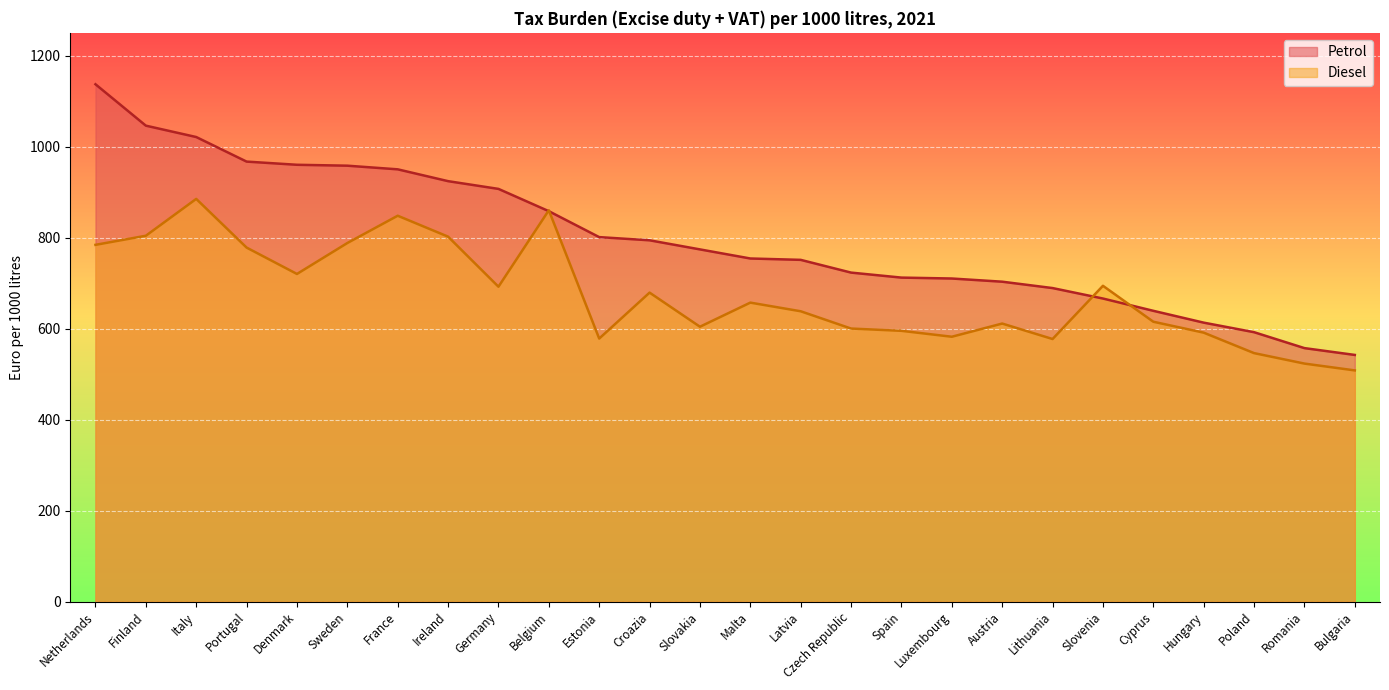

Reading left to right, extract all data points from this chart.

Petrol: Netherlands=1137	Finland=1046	Italy=1021	Portugal=967	Denmark=960	Sweden=958	France=950	Ireland=924	Germany=907	Belgium=858	Estonia=801	Croazia=794	Slovakia=774	Malta=754	Latvia=751	Czech Republic=723	Spain=712	Luxembourg=710	Austria=703	Lithuania=689	Slovenia=666	Cyprus=639	Hungary=613	Poland=592	Romania=557	Bulgaria=542
Diesel: Netherlands=784	Finland=804	Italy=885	Portugal=778	Denmark=720	Sweden=788	France=848	Ireland=802	Germany=692	Belgium=860	Estonia=578	Croazia=679	Slovakia=604	Malta=657	Latvia=638	Czech Republic=600	Spain=595	Luxembourg=582	Austria=611	Lithuania=577	Slovenia=694	Cyprus=615	Hungary=591	Poland=546	Romania=523	Bulgaria=508